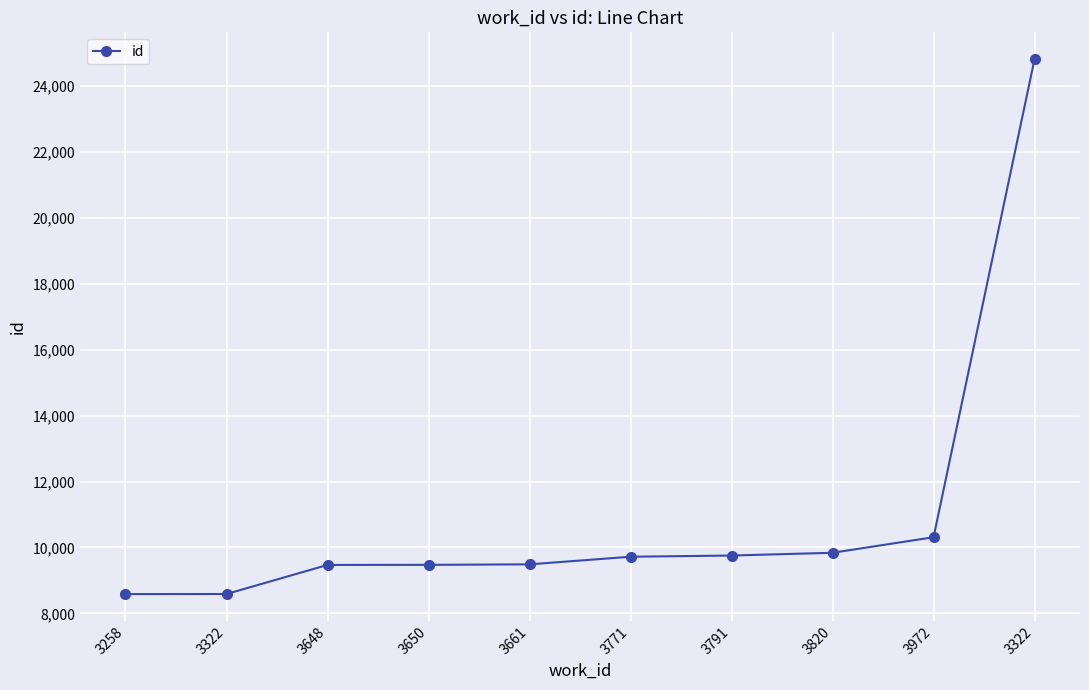

How many lines are shown in the chart?

1